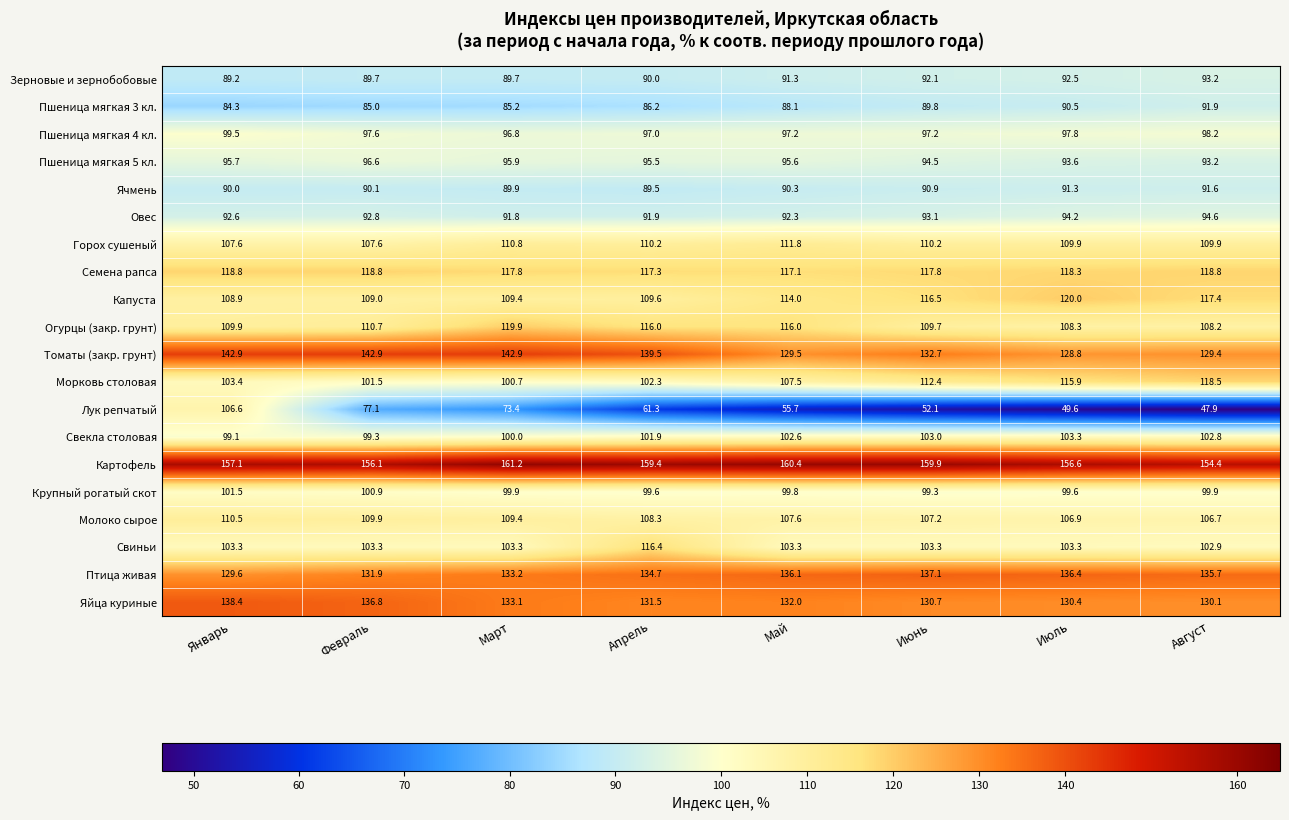

At which category is the sum across all series the highest?

Январь